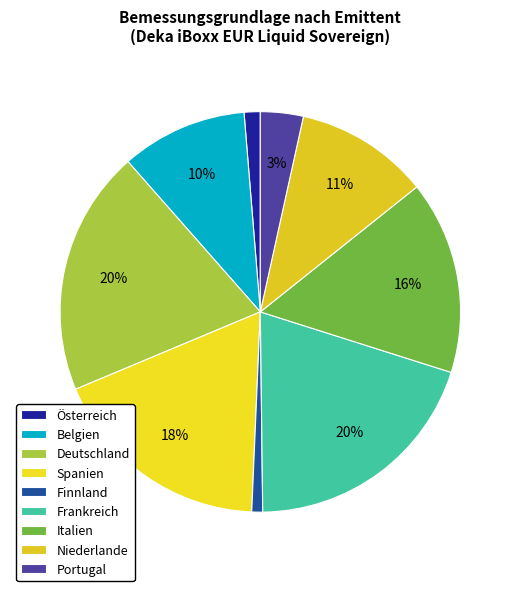

How many slices are in this pie chart?

9